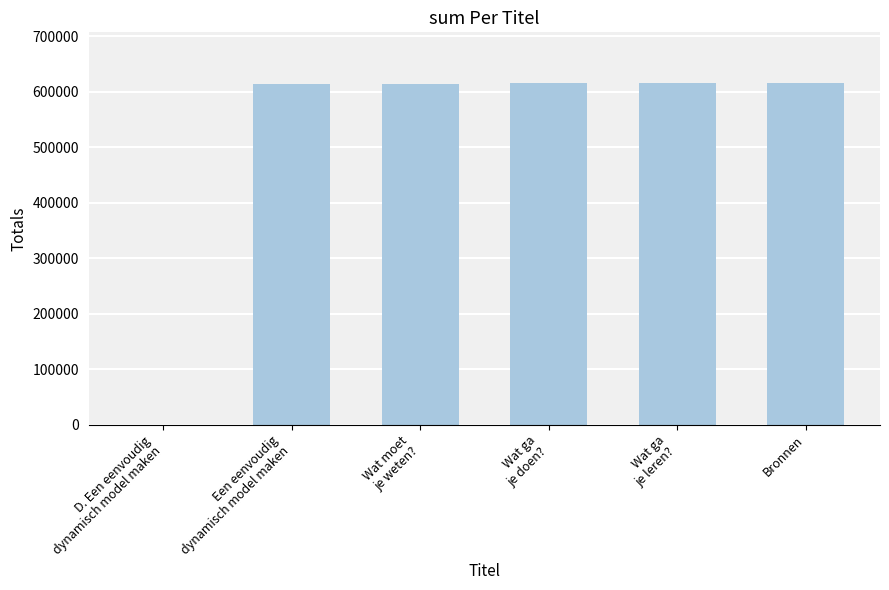

What is the sum of all values?

3072879